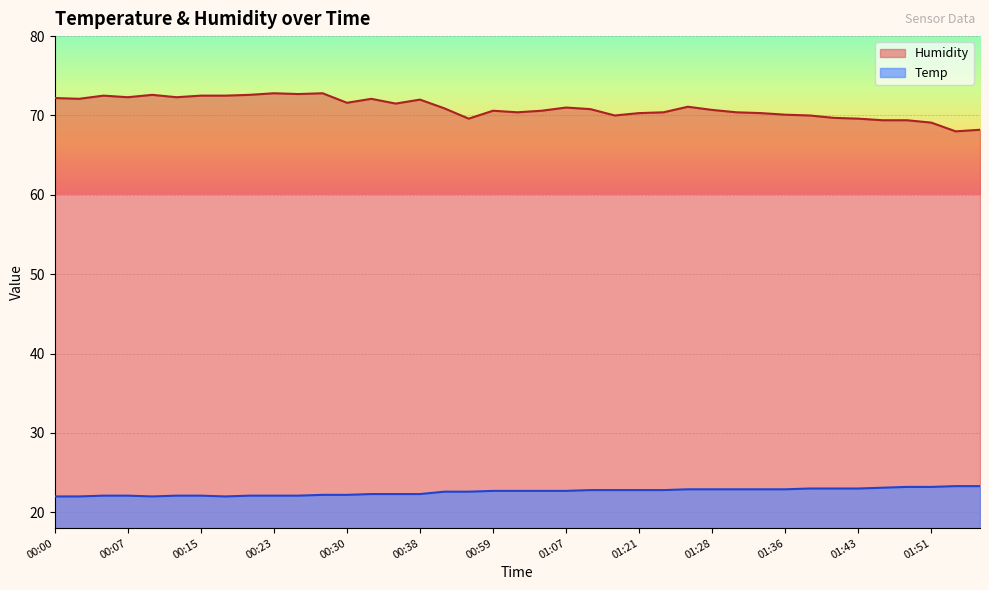

What is the difference between the Temp values at 01:49 and 00:17?

1.2